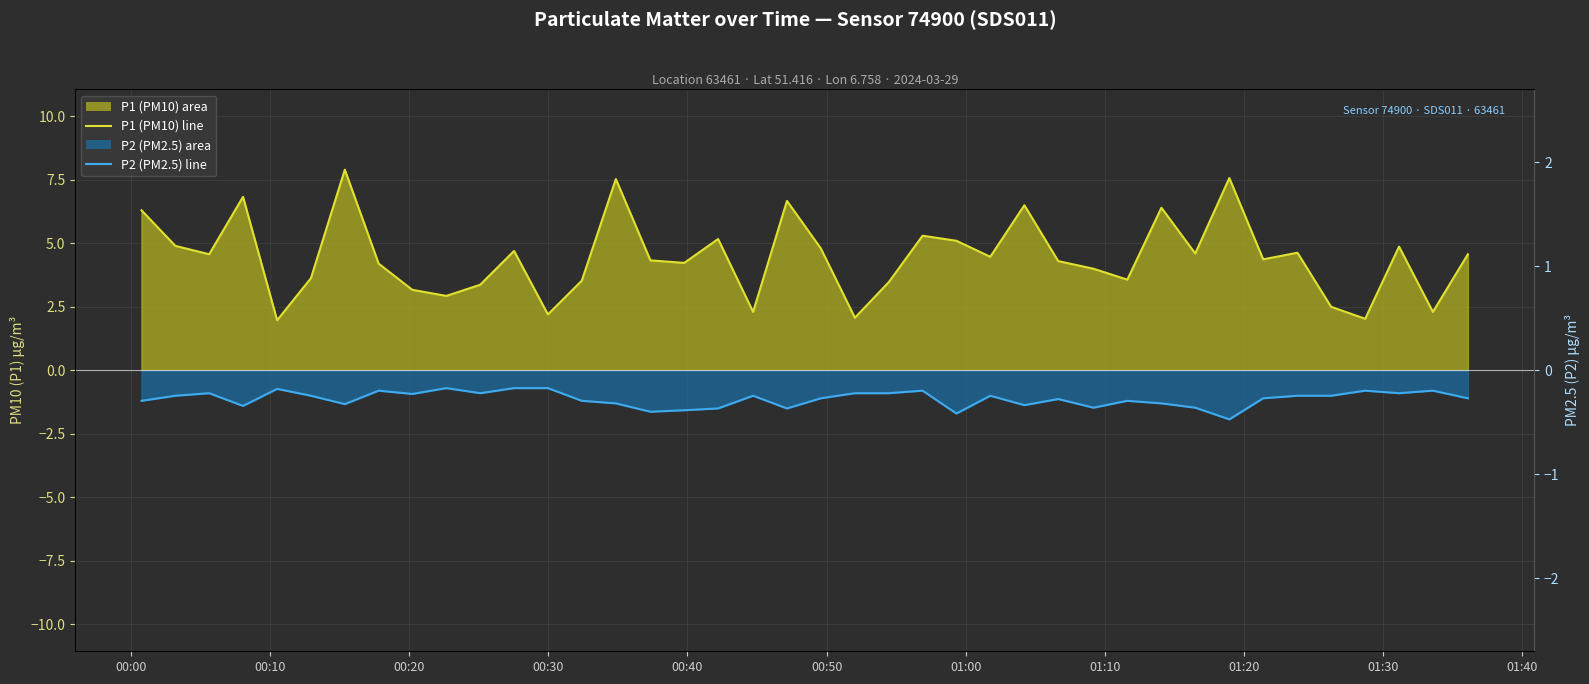

List the series in order of their overall mean, highest first.

P1 line, P2 line